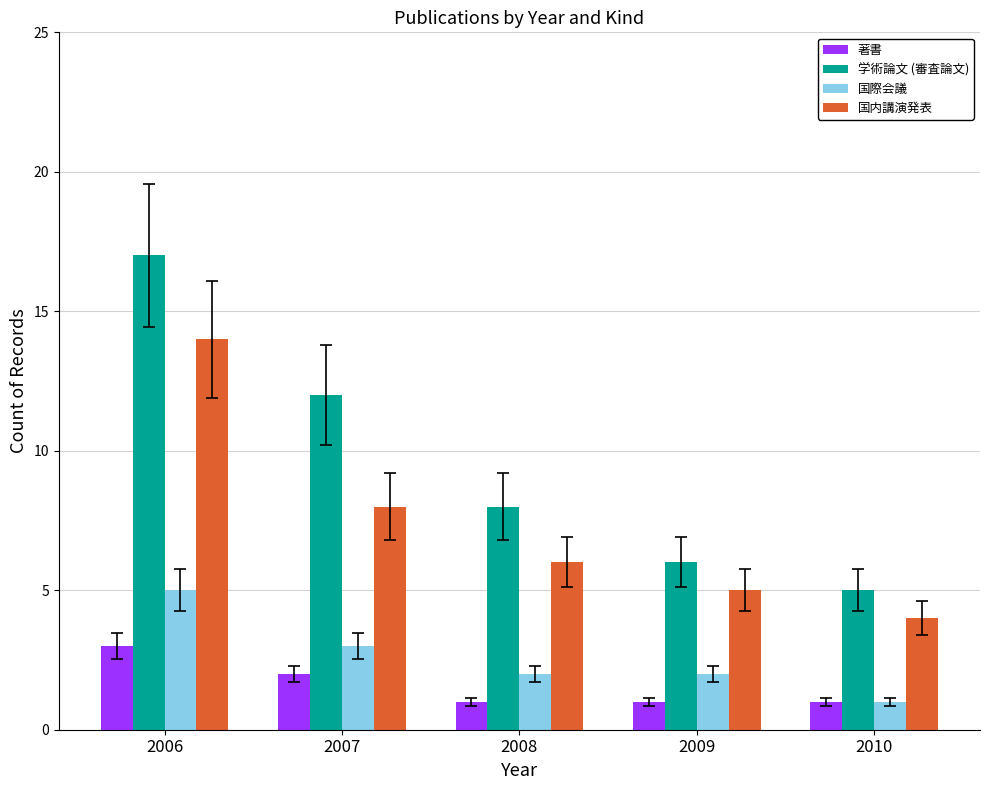

At 2008, list the series in order from smallest to largest.

著書, 国際会議, 国内講演発表, 学術論文 (審査論文)